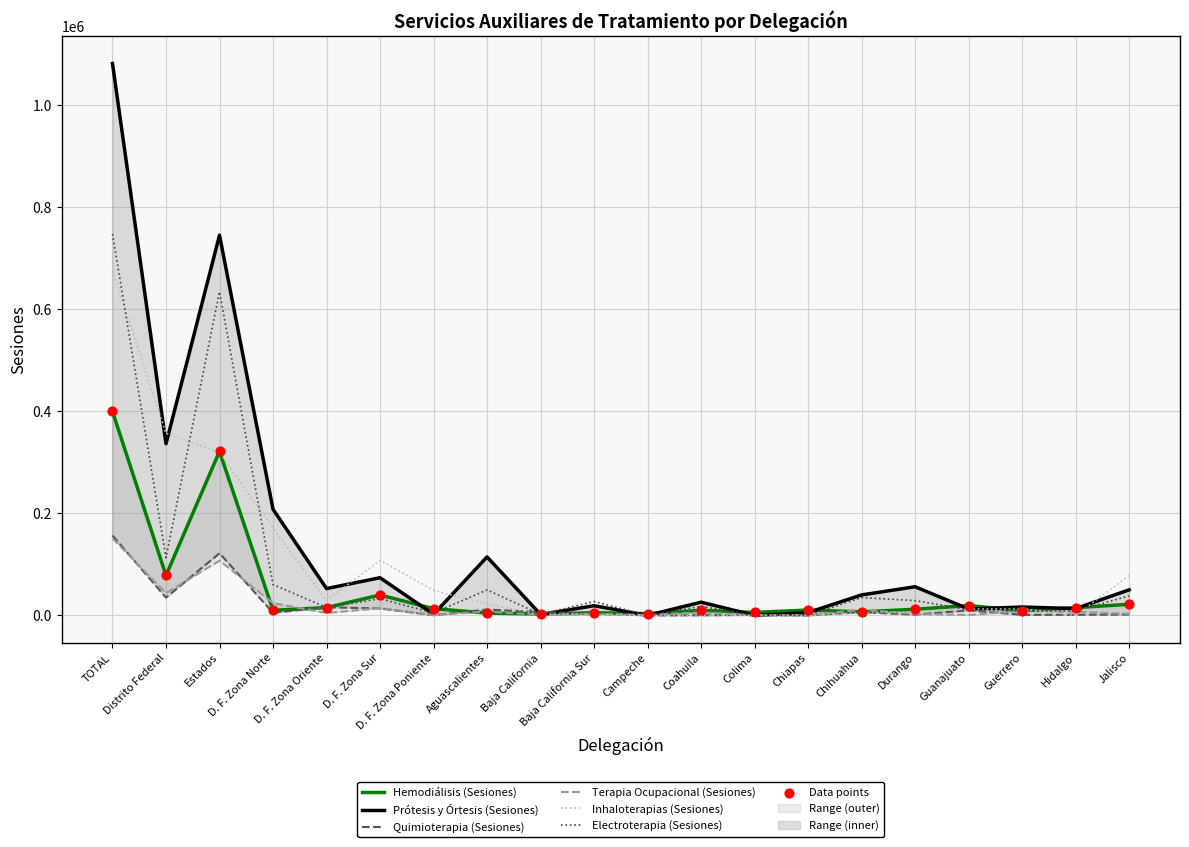

At which category is the sum across all series the highest?

TOTAL